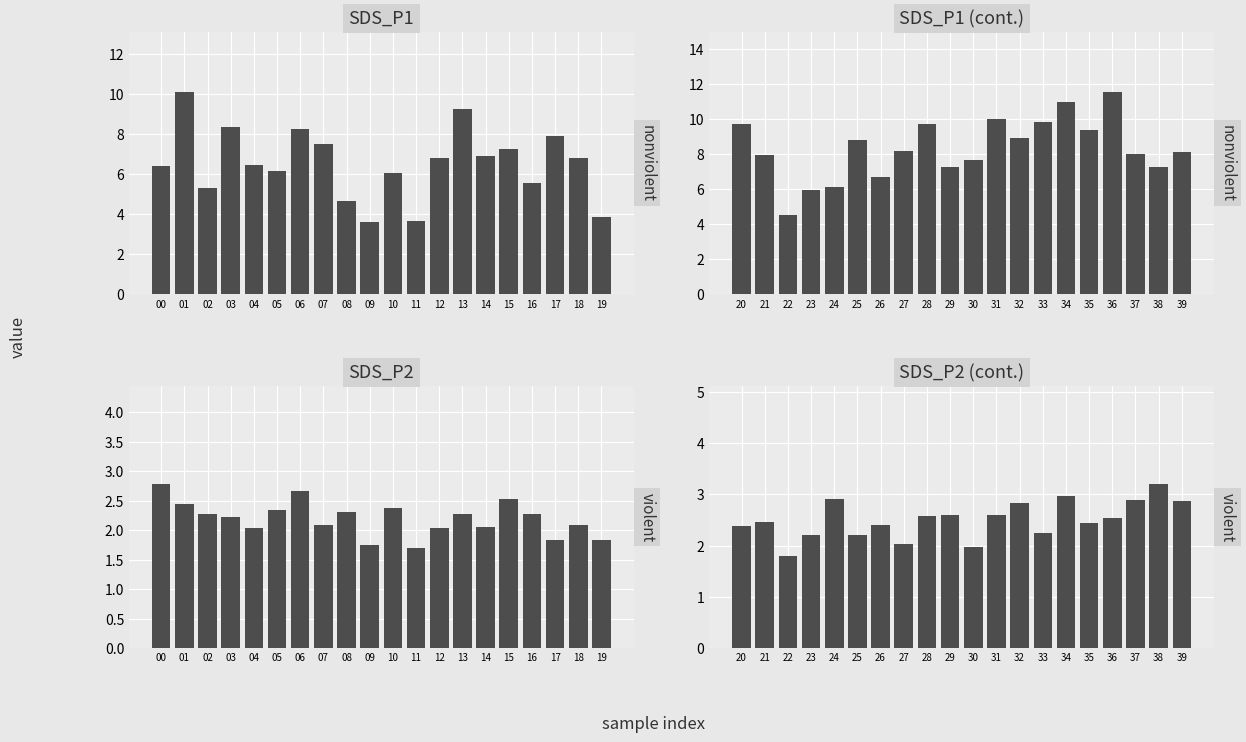

Which series has the widest spread of values?

SDS_P1